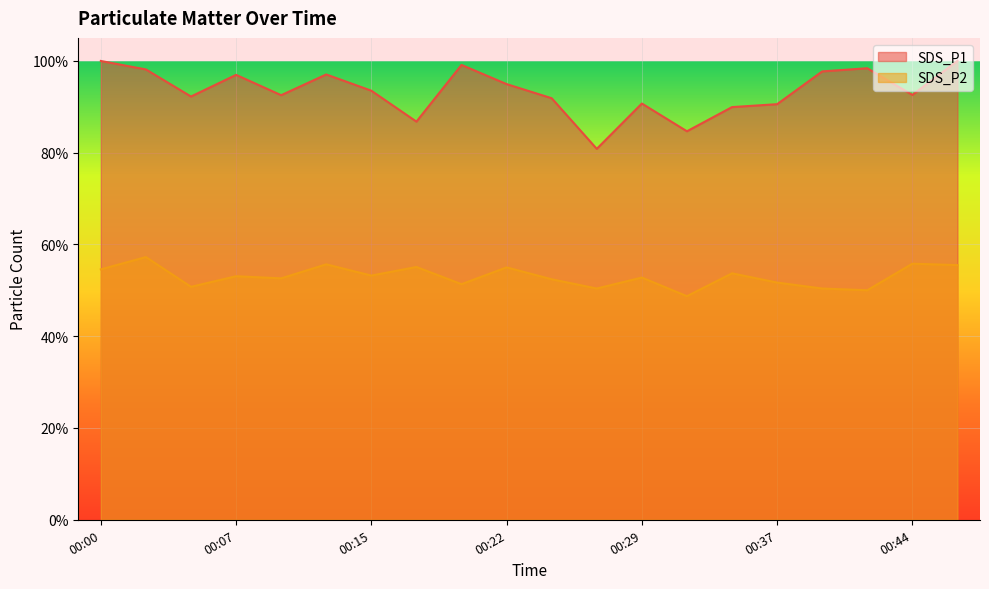

What is the difference between the maximum and minimum values in the SDS_P1 series?

19.2